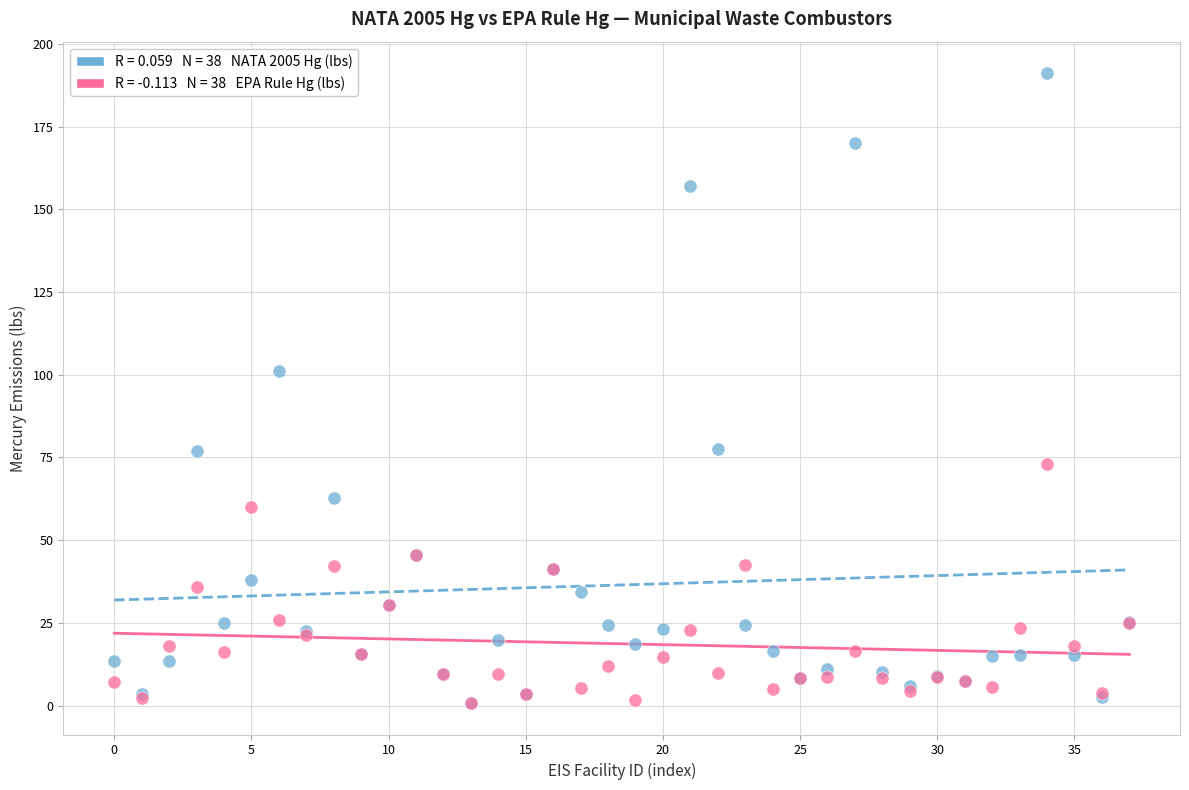

Across all series, what Y value is closest to 95?

101.1